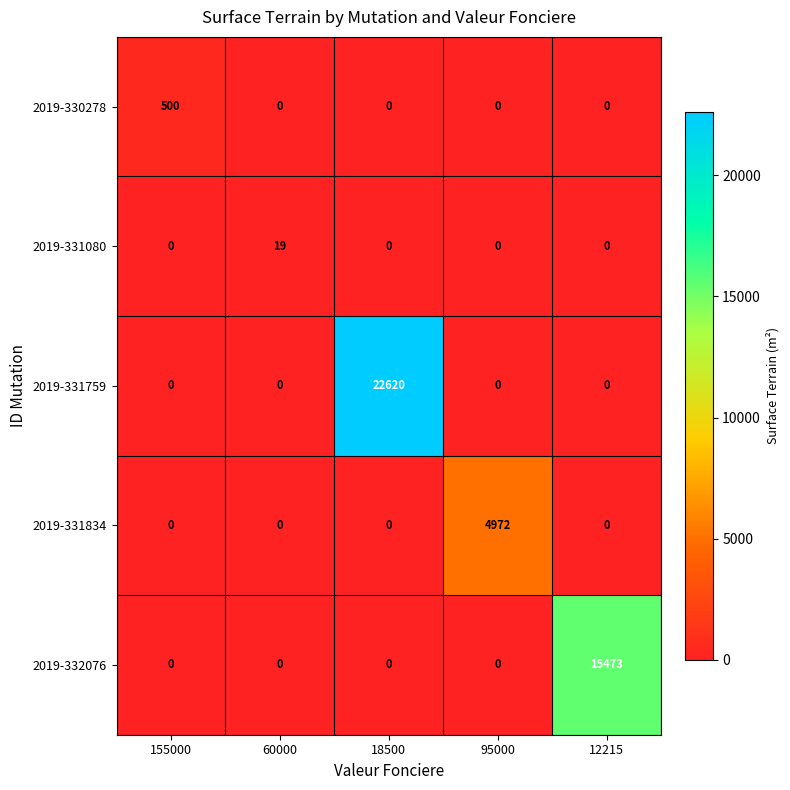

Which series has the largest range (max minus min)?

2019-331759